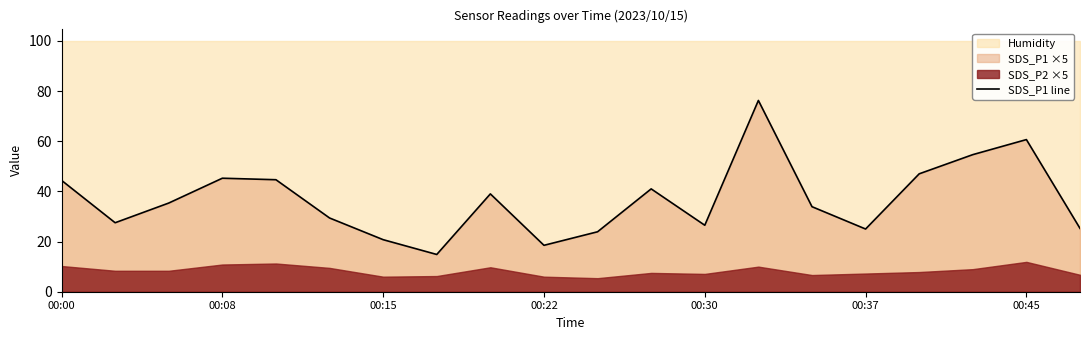

Reading left to right, extract all data points from this chart.

44.4	27.5	35.4	45.2	44.6	29.4	20.8	14.9	39.0	18.5	23.9	41.0	26.5	76.2	33.9	25.0	47.0	54.6	60.7	25.2